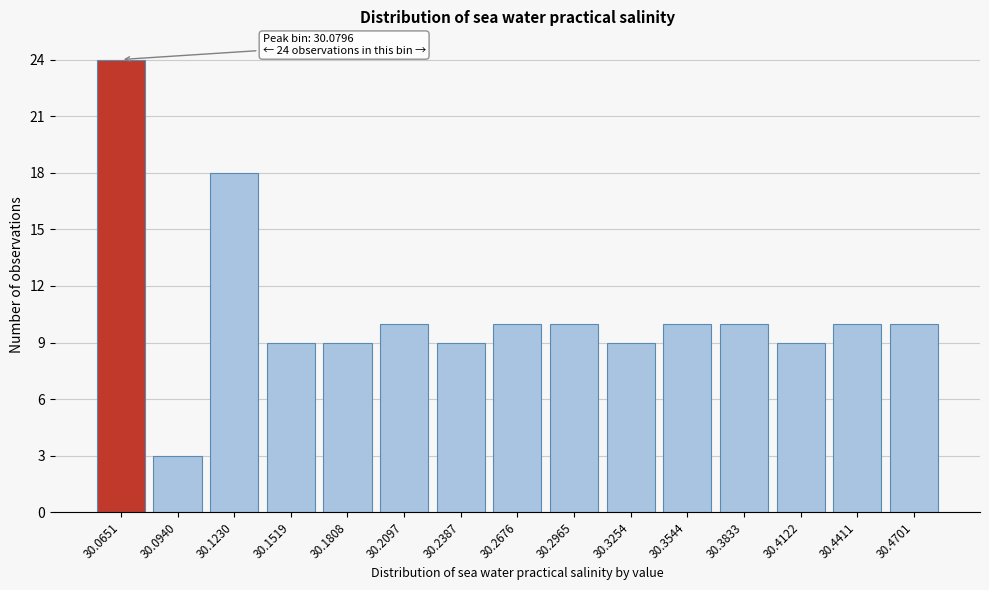

Reading left to right, list all the values displayed in this chart.

24	3	18	9	9	10	9	10	10	9	10	10	9	10	10